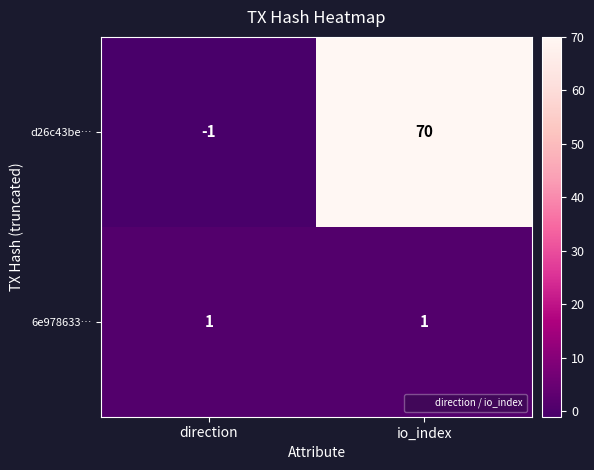

The 6e978633… series shows 1 at io_index. True or false?

True